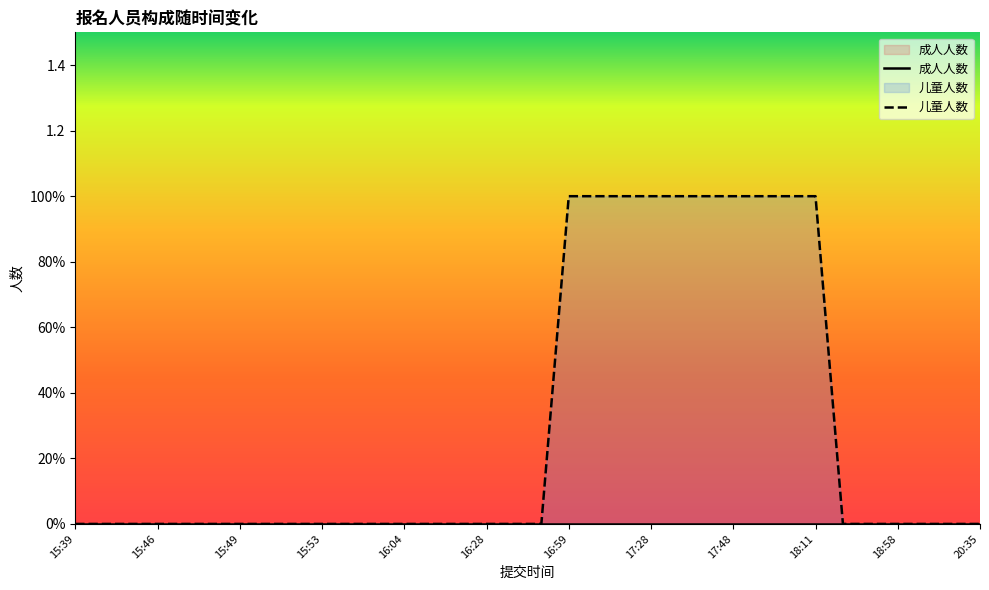

What is the sum of all 儿童人数 values?

31